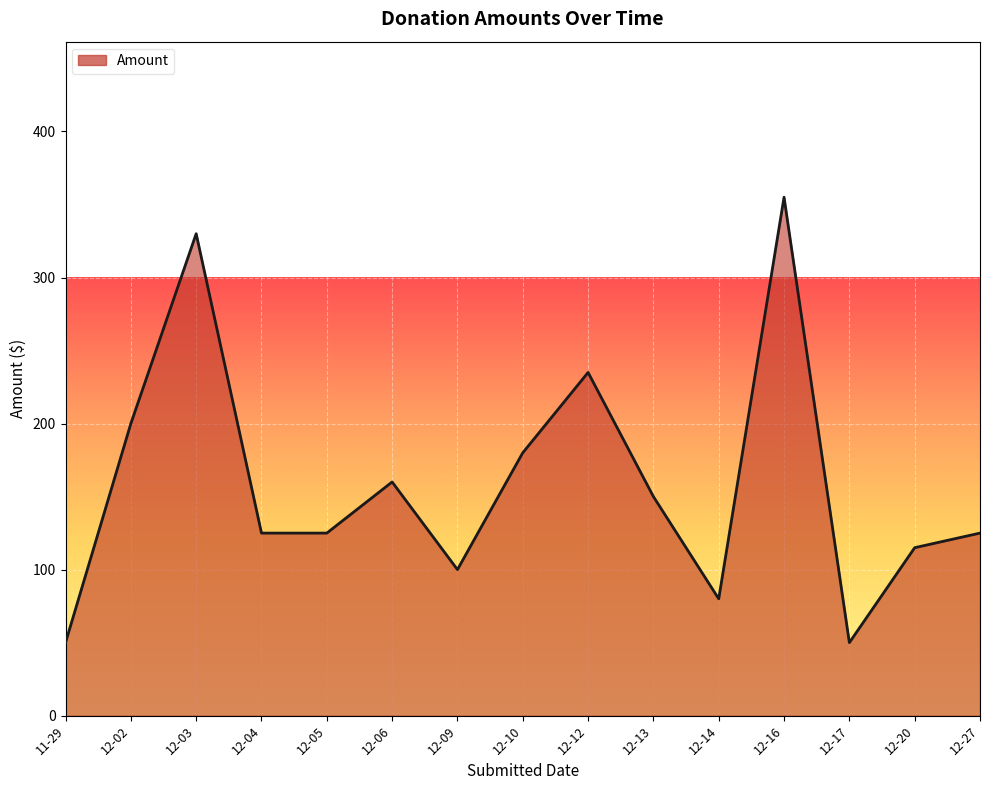

Reading left to right, extract all data points from this chart.

11-29=50	12-02=200	12-03=330	12-04=125	12-05=125	12-06=160	12-09=100	12-10=180	12-12=235	12-13=150	12-14=80	12-16=355	12-17=50	12-20=115	12-27=125